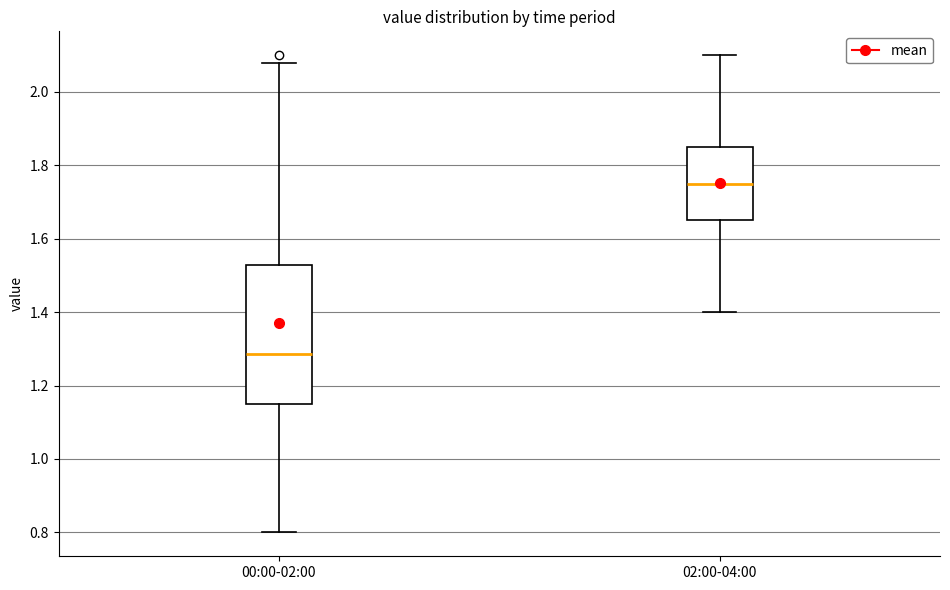

Where is the upper edge of the box for 00:00-02:00 on the y-axis? The values are not printed on the chart, so give them approximately, as read against the axis.

1.52